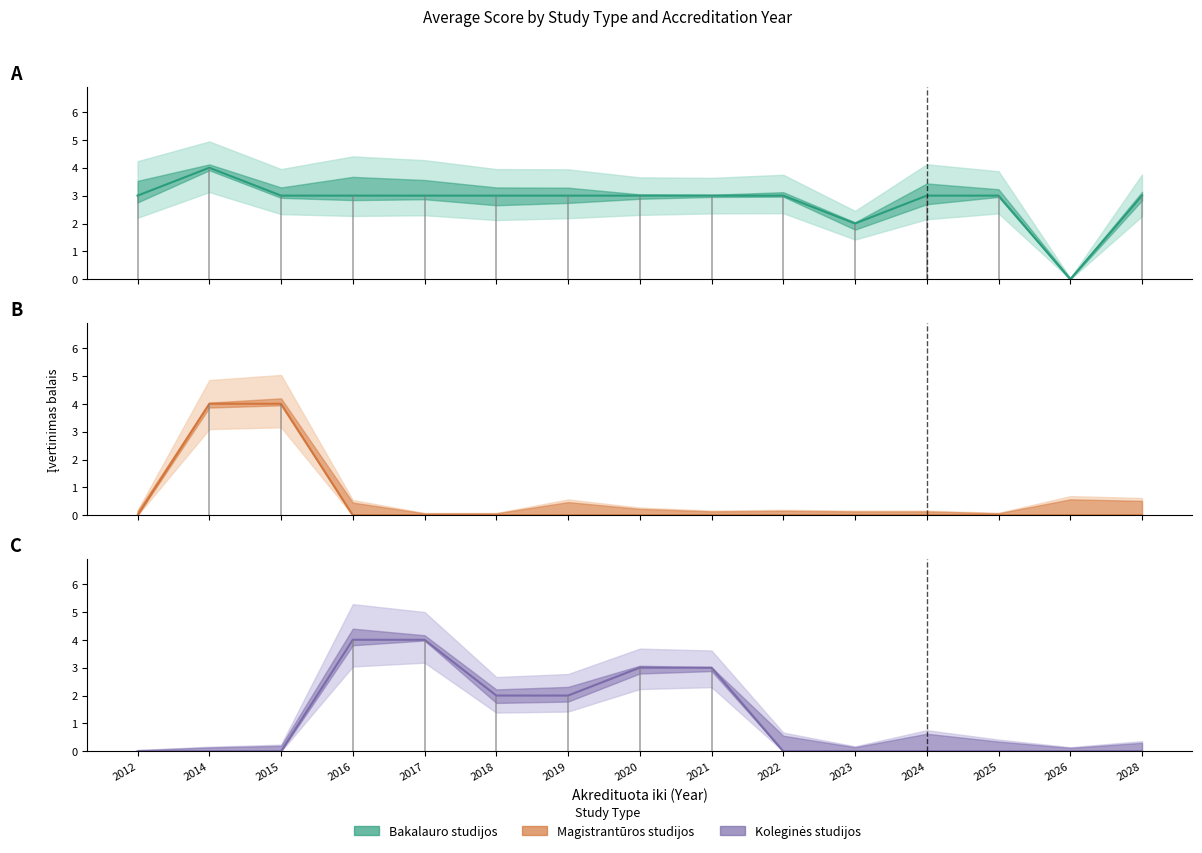

Which category has the lowest value in the Bakalauro studijos (mean) series?

2026